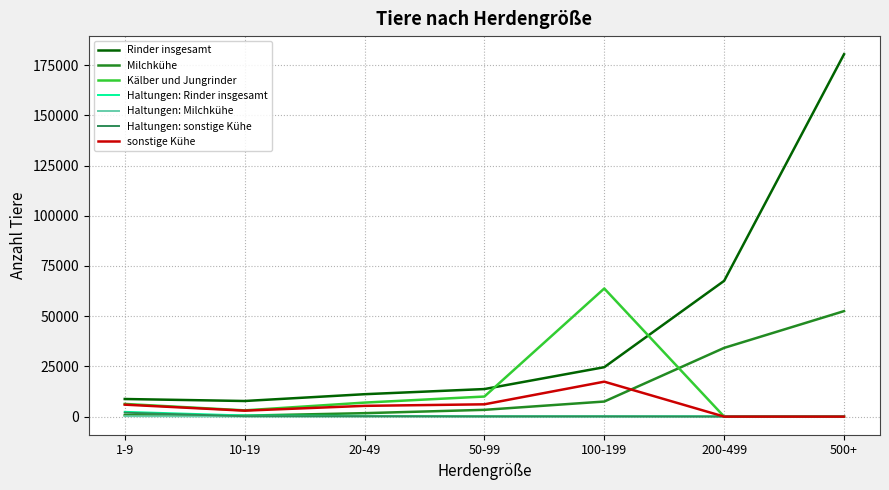

Is the value of sonstige Kühe at 50-99 greater than the value of Milchkühe at 200-499?

No